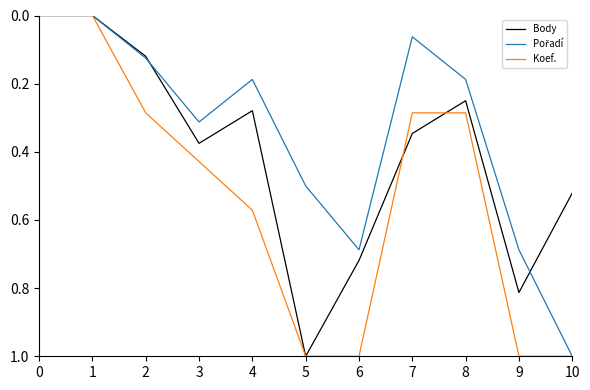

Between 7 and 9, which series saw the biggest shift?

Koef.